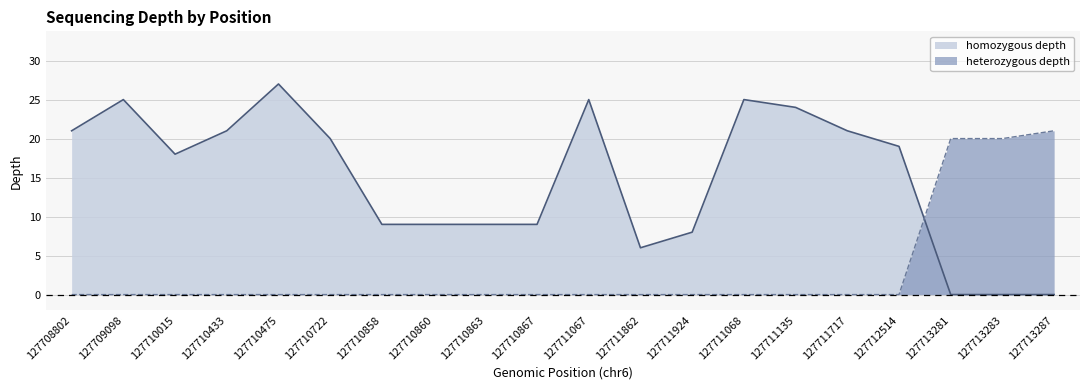

List the labels in order of homozygous depth value, largest first.

127710475, 127709098, 127711067, 127711068, 127711135, 127708802, 127710433, 127711717, 127710722, 127712514, 127710015, 127710858, 127710860, 127710863, 127710867, 127711924, 127711862, 127713281, 127713283, 127713287